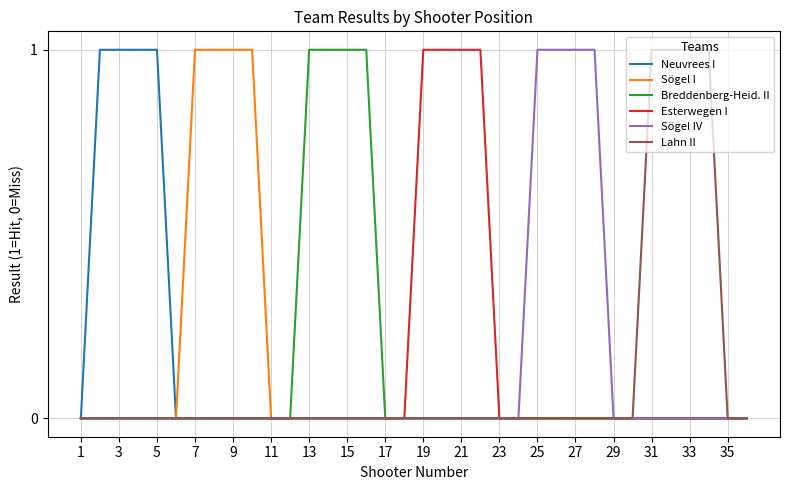

What are all the series names shown in the legend?

Neuvrees I, Sögel I, Breddenberg-Heid. II, Esterwegen I, Sögel IV, Lahn II